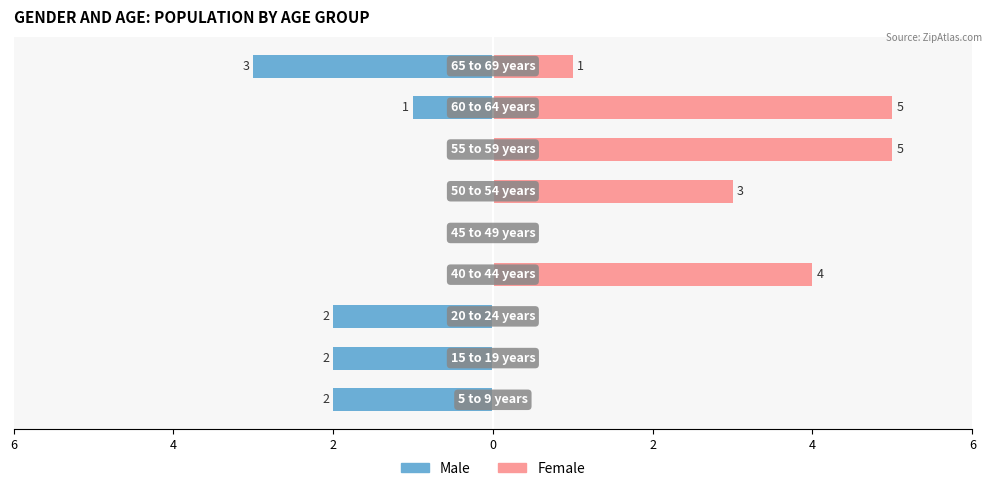

Reading left to right, what are all the values shown in this chart?

Male: -2	-2	-2	0	0	0	0	-1	-3
Female: 0	0	0	4	0	3	5	5	1